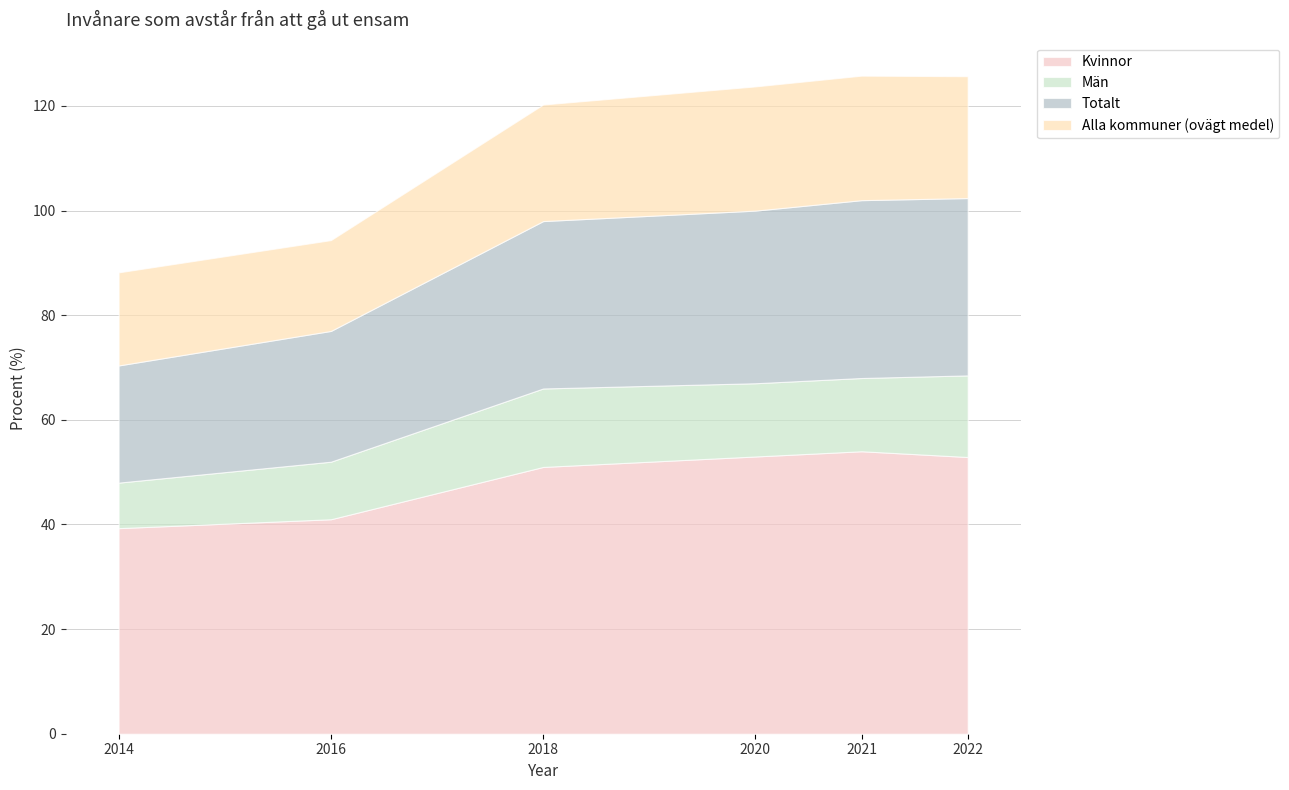

Rank the categories by Totalt value from lowest to highest.

2014, 2016, 2018, 2020, 2022, 2021